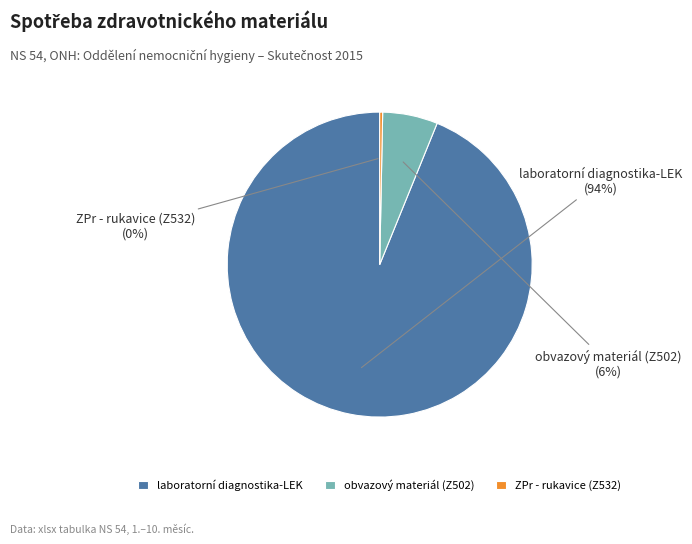

Does laboratorní diagnostika-LEK account for over 50% of the chart?

Yes